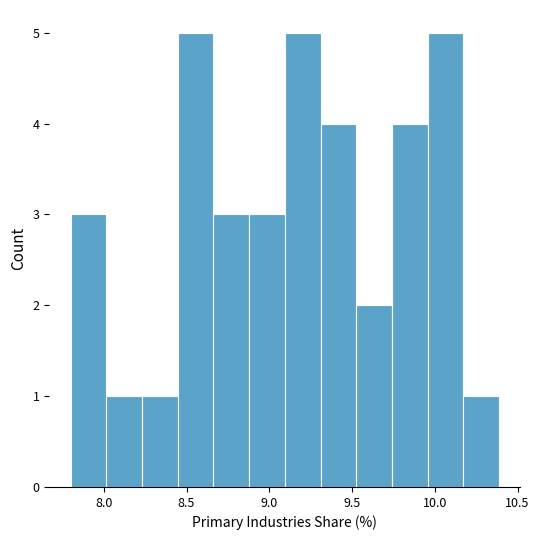

Reading left to right, transcribe this chart: for each bar, give the range it covers on the x-axis and its height. Neither the bar edges nor the heights are printed on the chart, so give them approximately, as read against the axes.

7.80 to 8.00: 3
8.00 to 8.25: 1
8.25 to 8.45: 1
8.45 to 8.65: 5
8.65 to 8.90: 3
8.90 to 9.10: 3
9.10 to 9.30: 5
9.30 to 9.55: 4
9.55 to 9.75: 2
9.75 to 9.95: 4
9.95 to 10.15: 5
10.15 to 10.40: 1